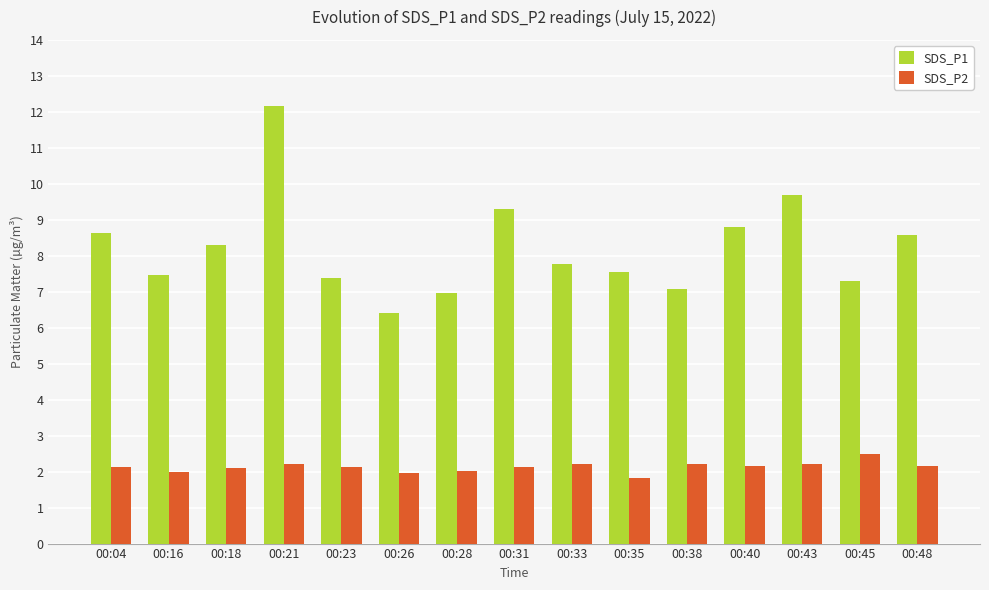

Count the number of data series in this chart.

2